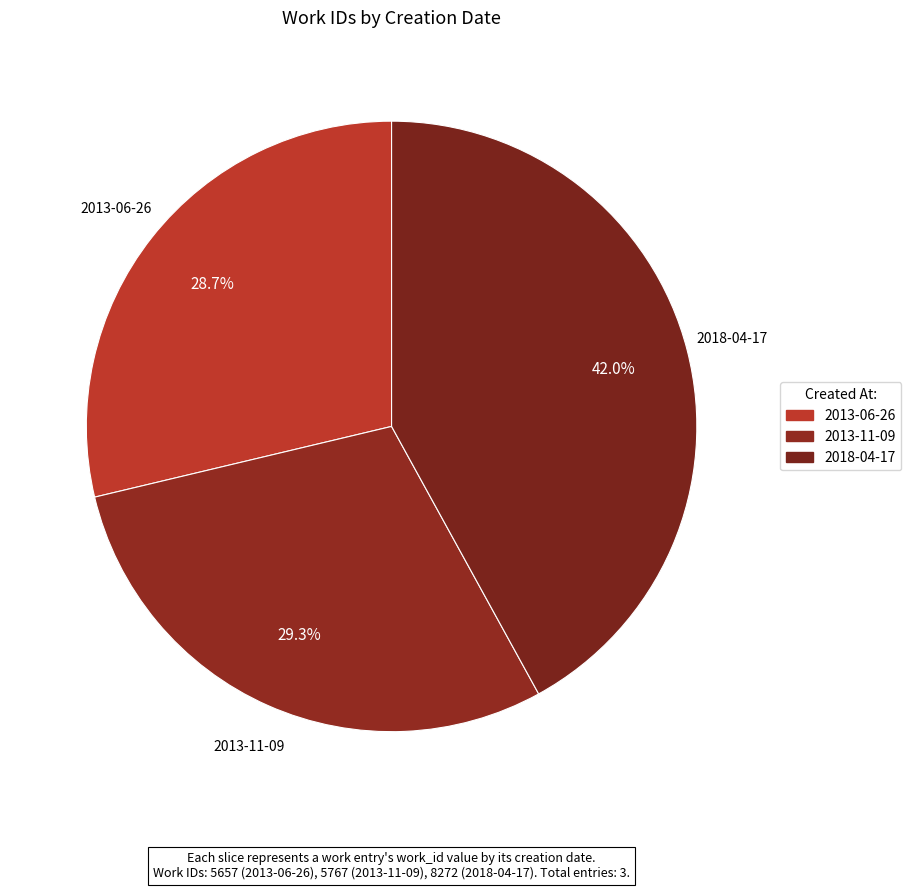

To the nearest percent, what is the combined percentage of 2013-11-09 and 2018-04-17?

71%